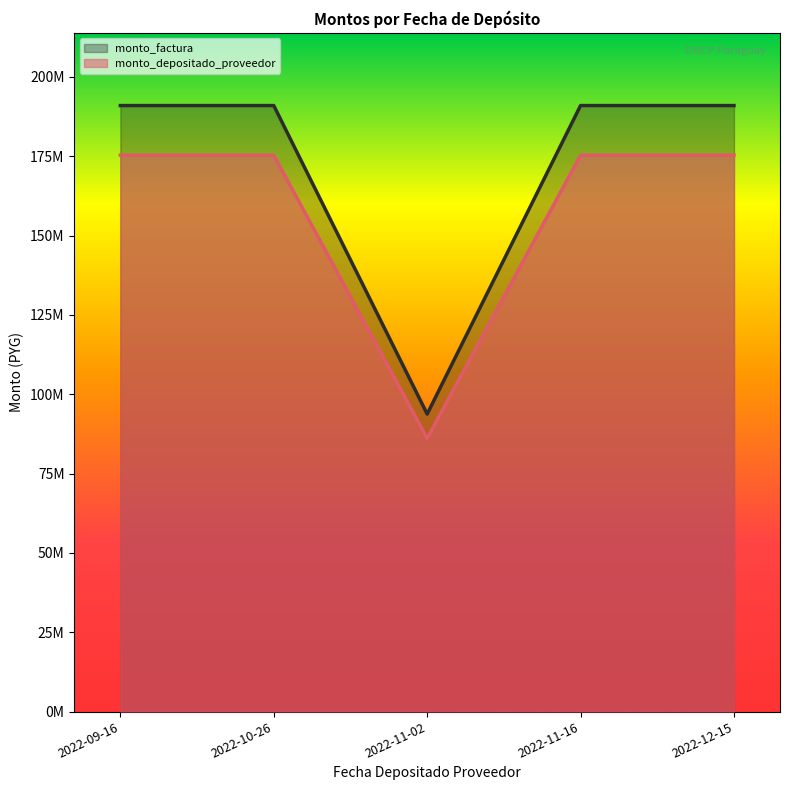

Which series has the largest total across all categories?

monto_factura